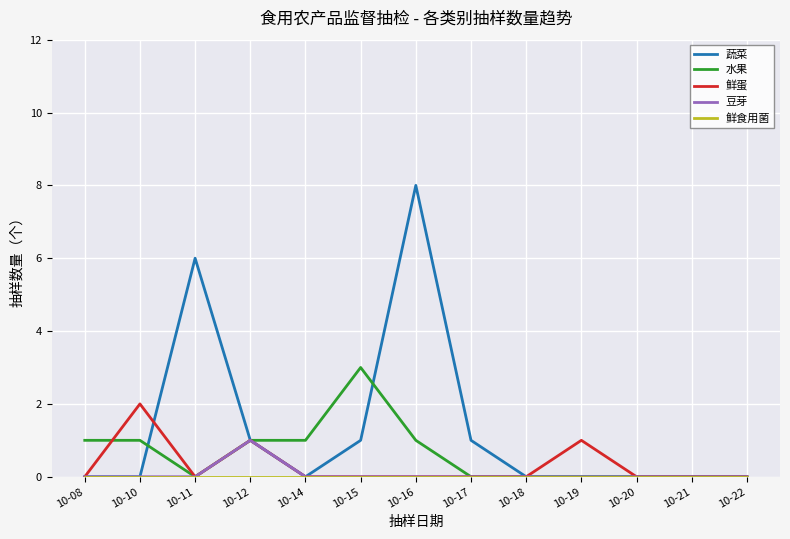

What is the greatest value displayed?

8